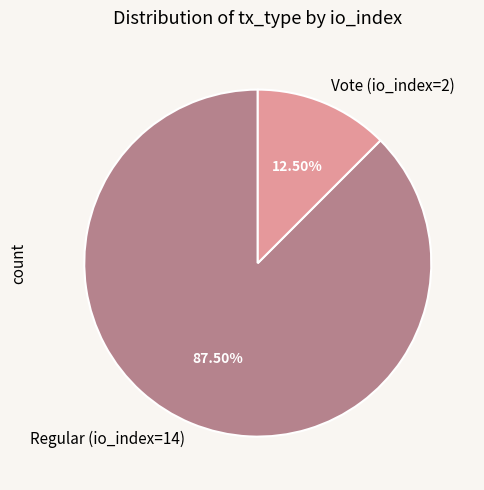

What is the ratio of the value at Regular (io_index=14) to the value at Vote (io_index=2)?

7.0